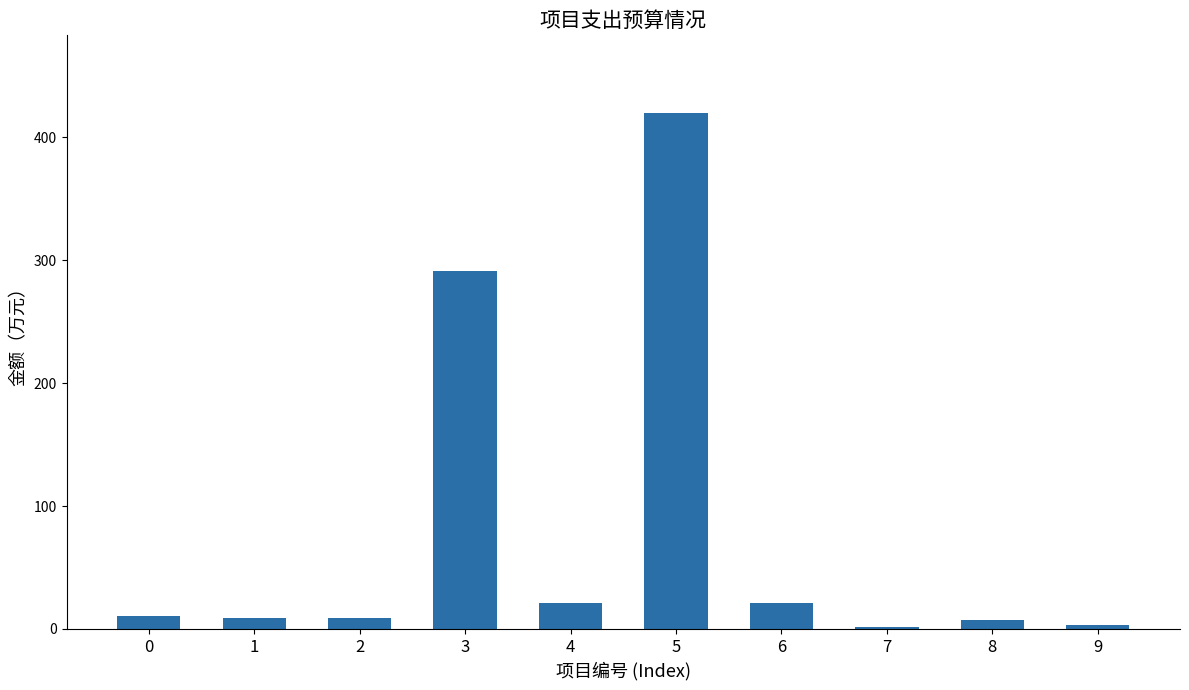

The value at 0 is 10.2. True or false?

True